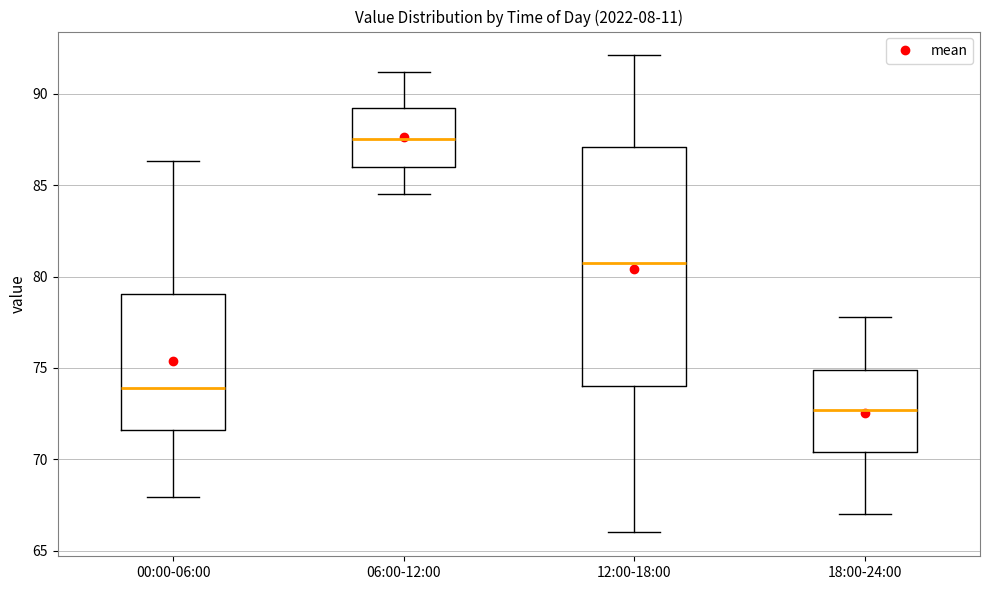

Which box has the highest median line?

06:00-12:00